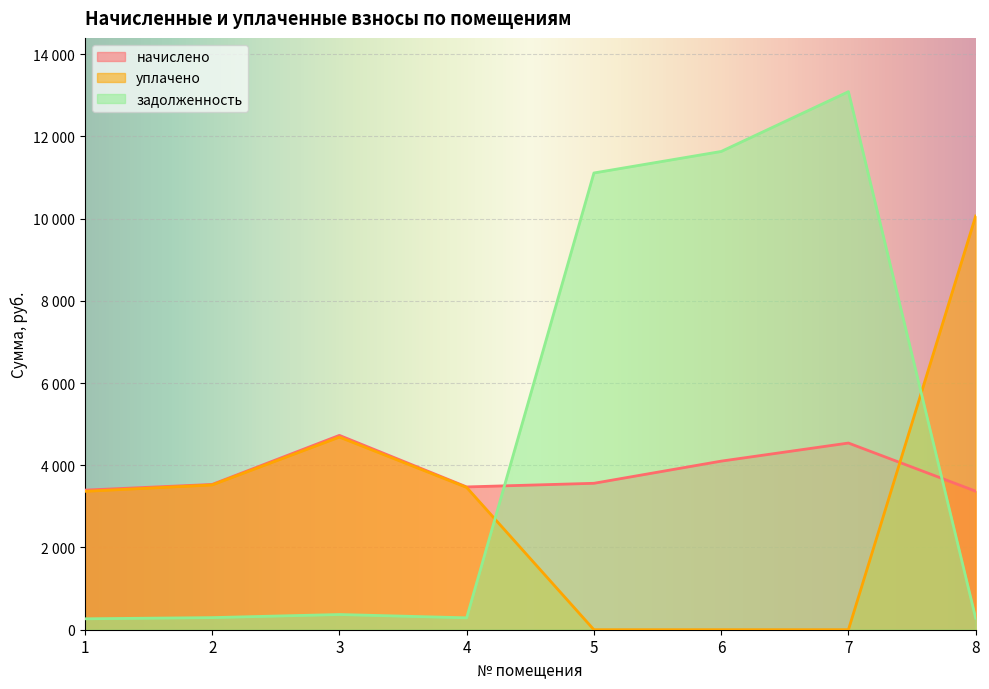

Where is the first local maximum for уплачено?

3